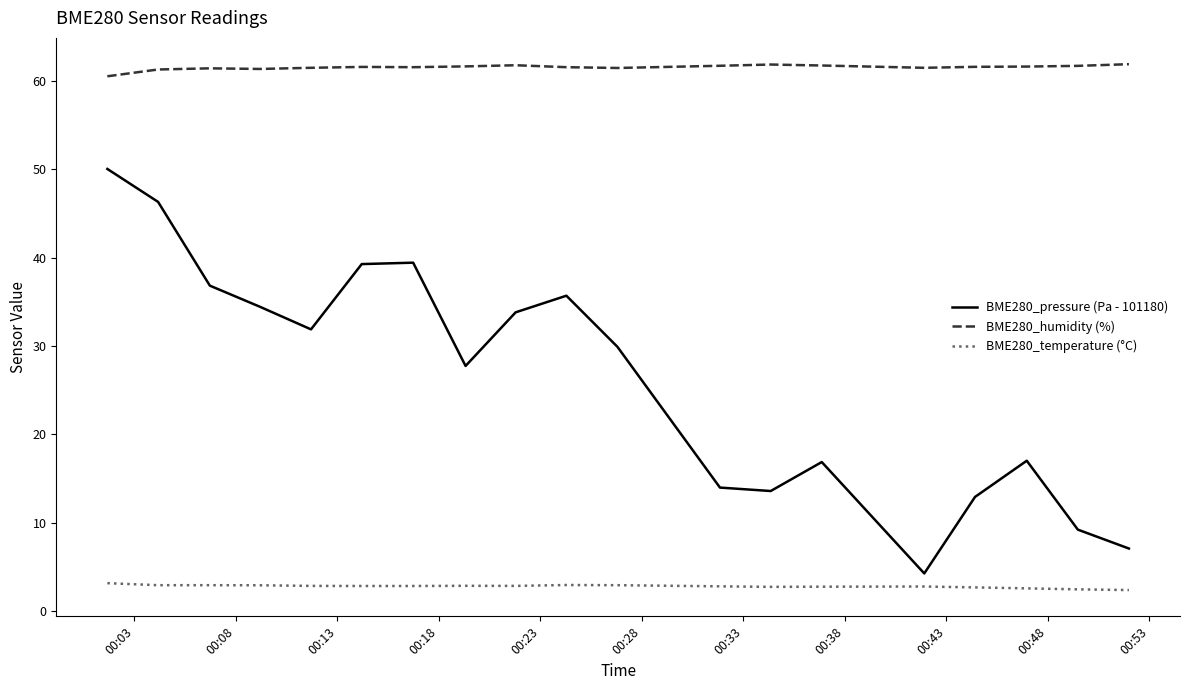

Which series has the largest total across all categories?

BME280_humidity (%)